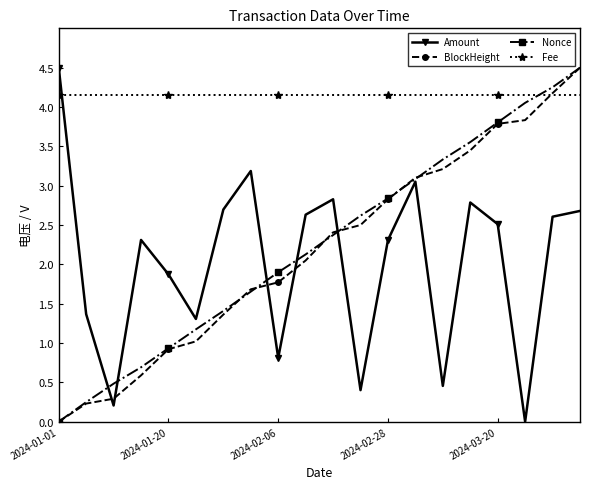

What is the difference between the maximum and second lowest values in the Nonce series?

4.3